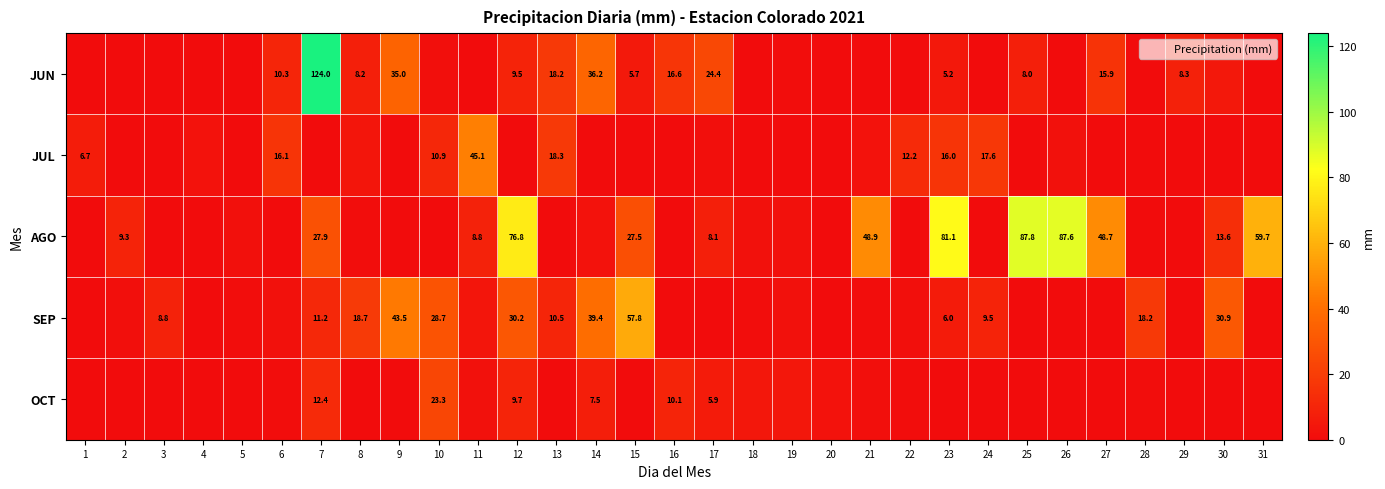

What is the total value across all series at 2?

10.6